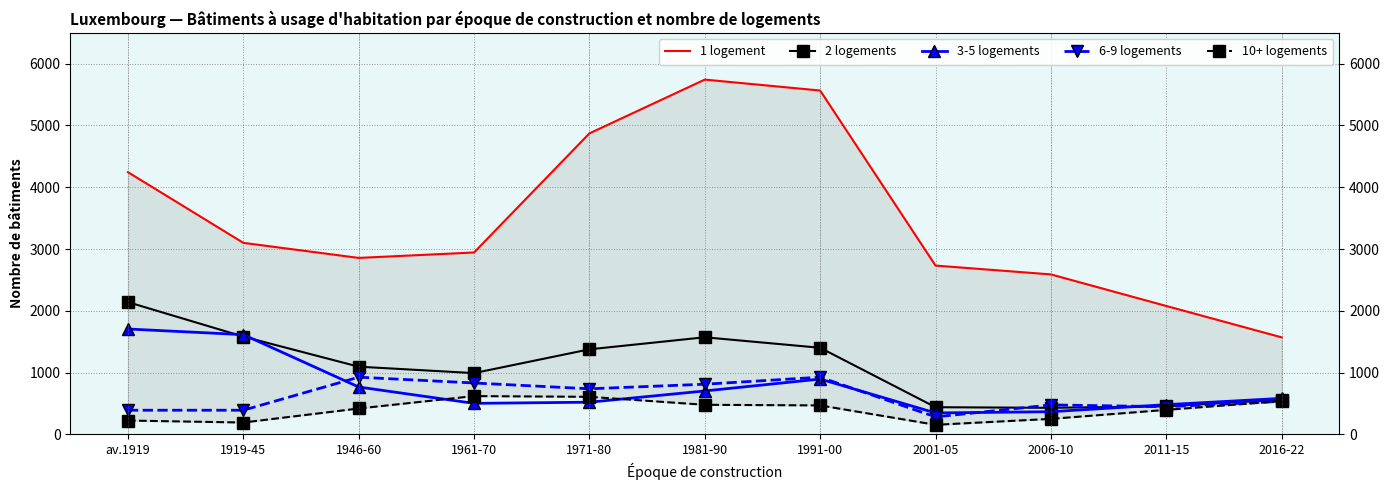

What is the sum of all 6-9 logements values?

6748